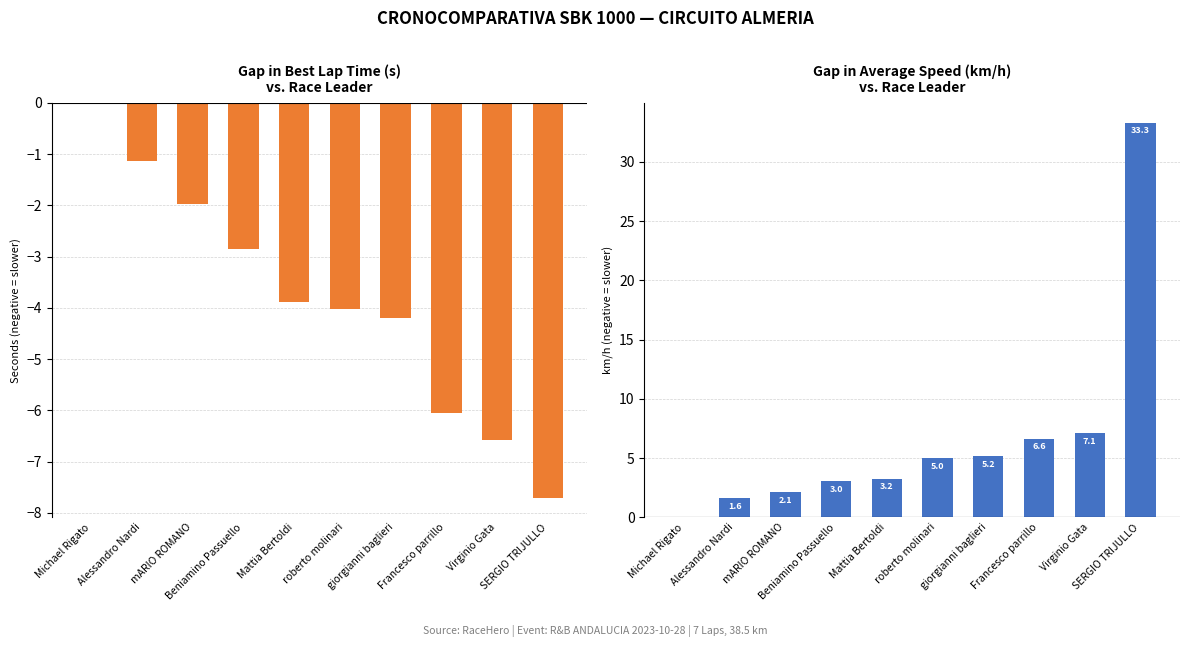

How many bars are there in total?

20